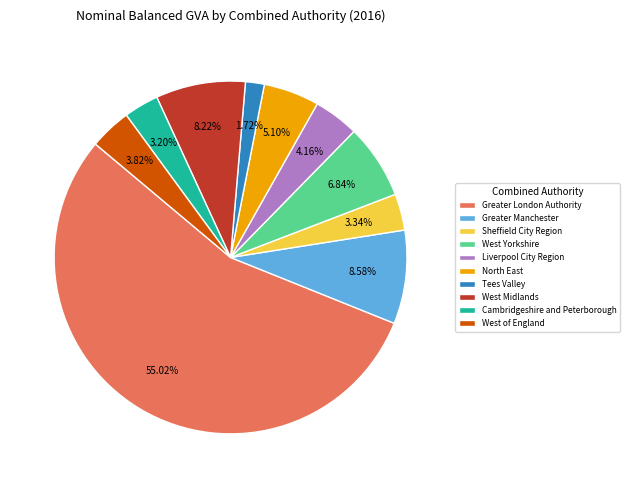

Which has a higher value, Liverpool City Region or Greater London Authority?

Greater London Authority